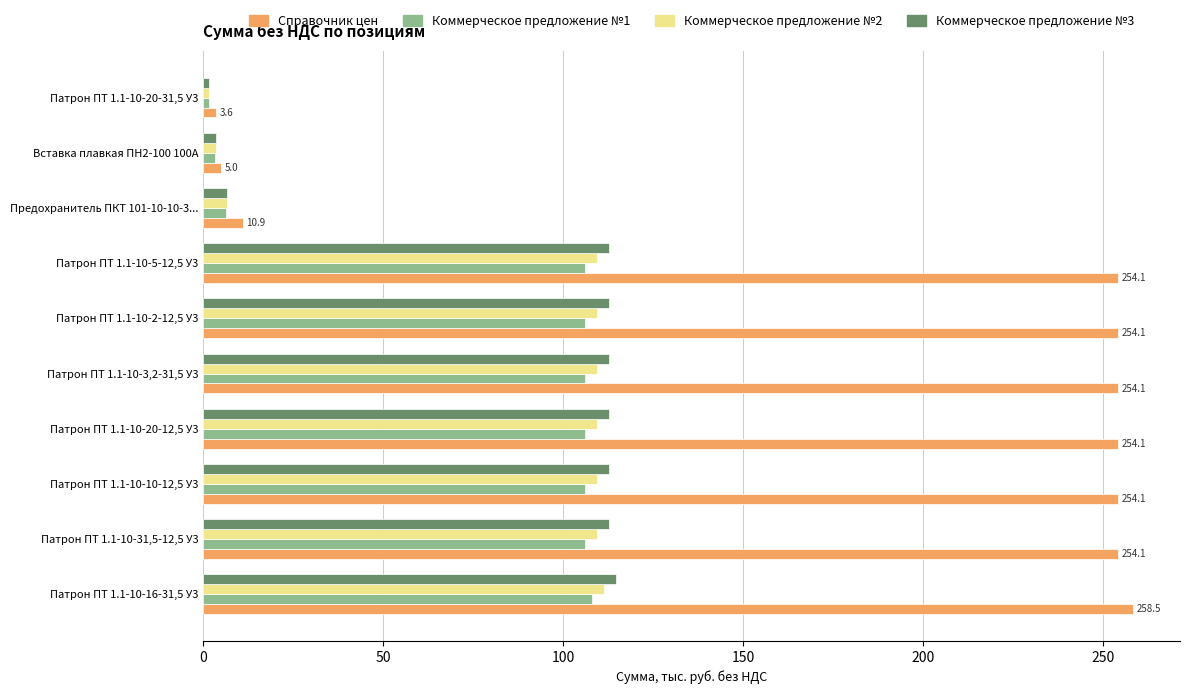

Which series has the widest spread of values?

Справочник цен